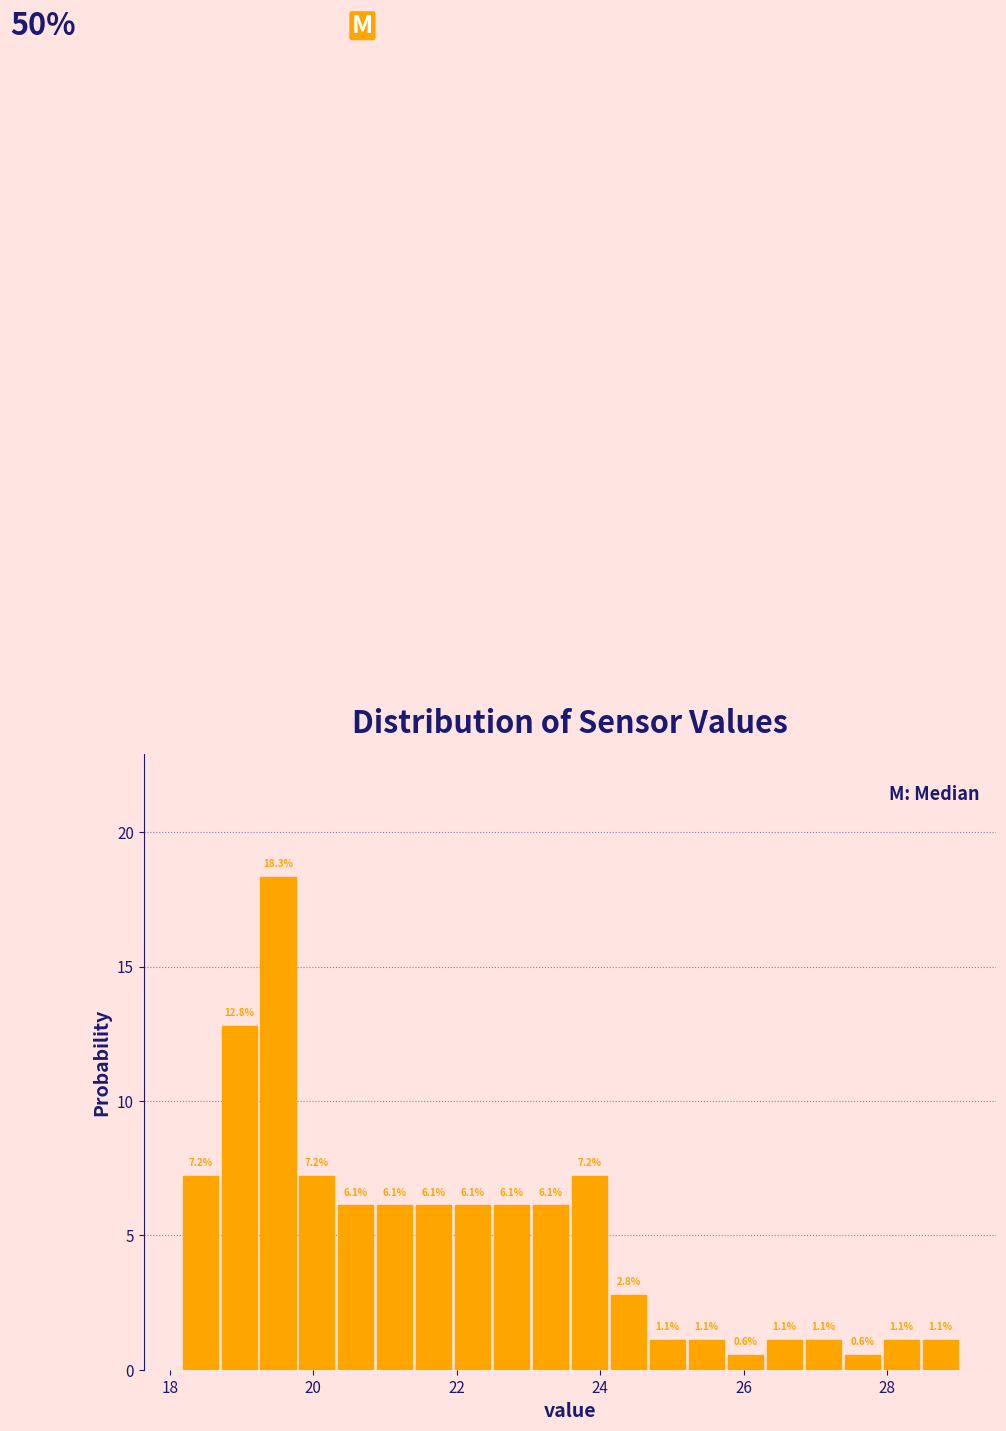

Read against the x-axis, roughly where is the centre of the tallest bar?

19.6